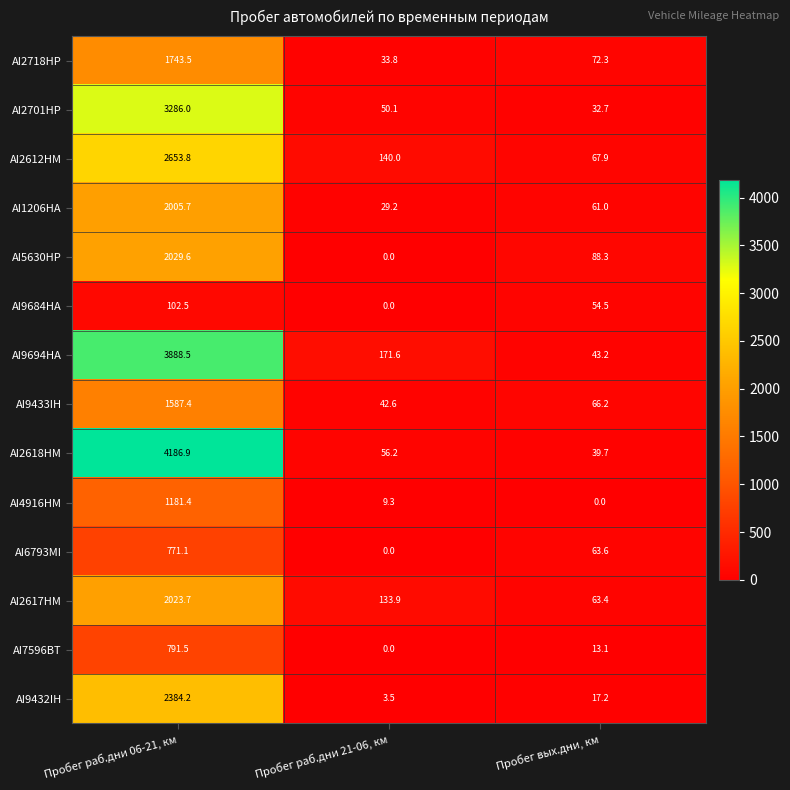

What value does the AI2617HM series have at Пробег раб.дни 21-06, км?

133.9